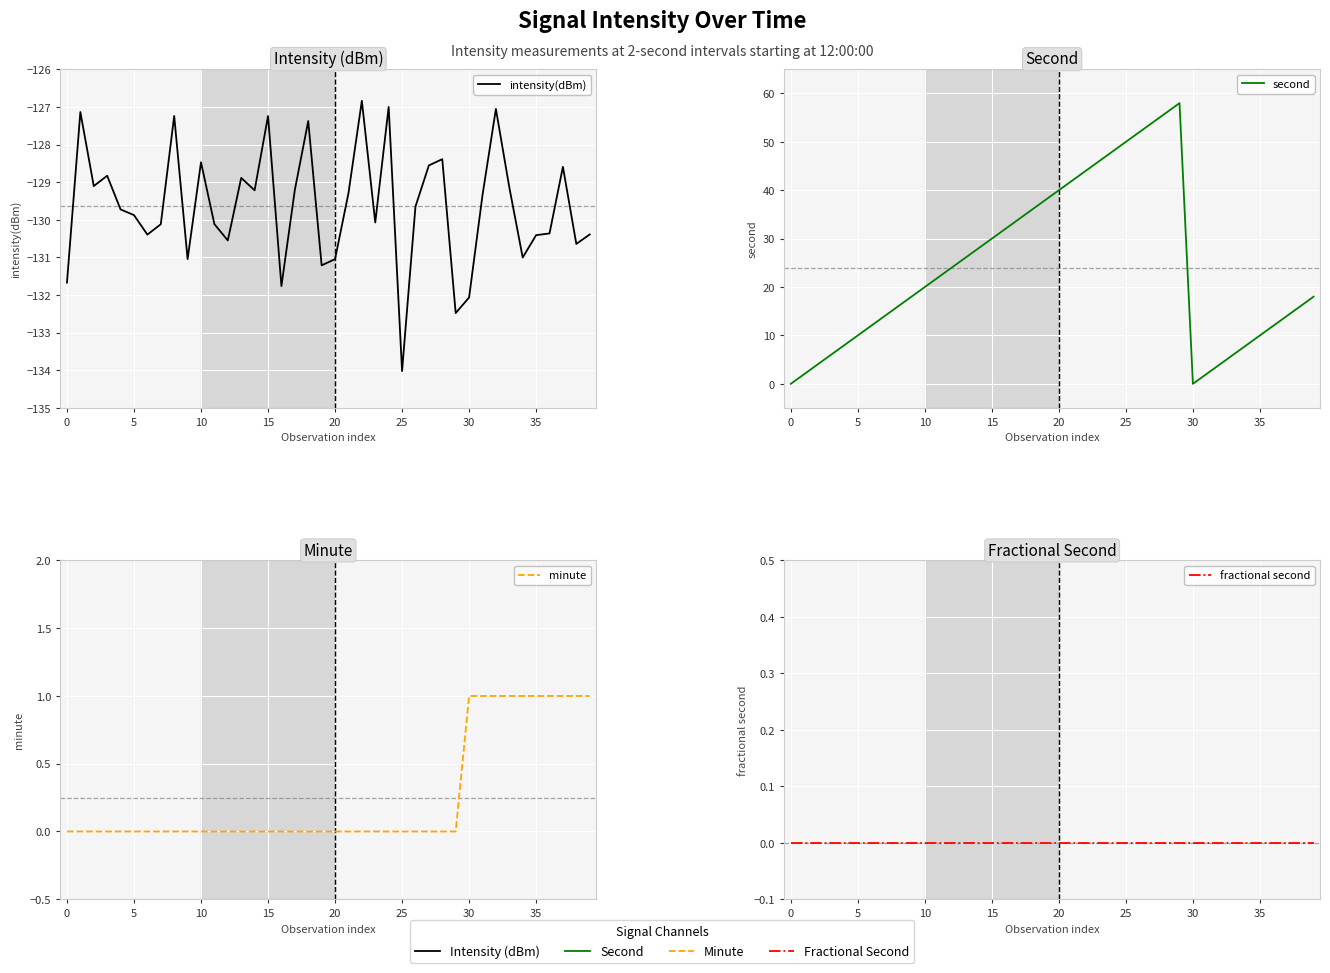

Rank the series at 18 from highest to lowest value.

second, minute, fractional second, intensity(dBm)